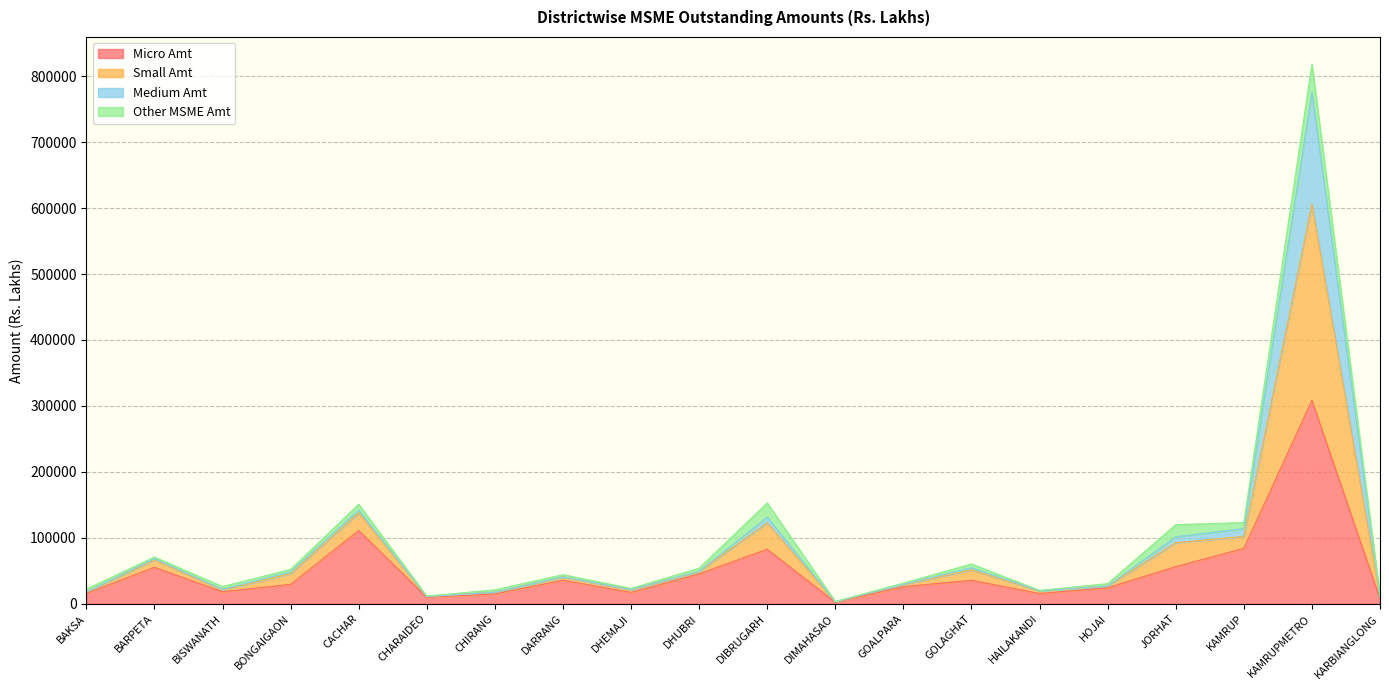

At which category does the chart reach its peak across all series?

KAMRUPMETRO